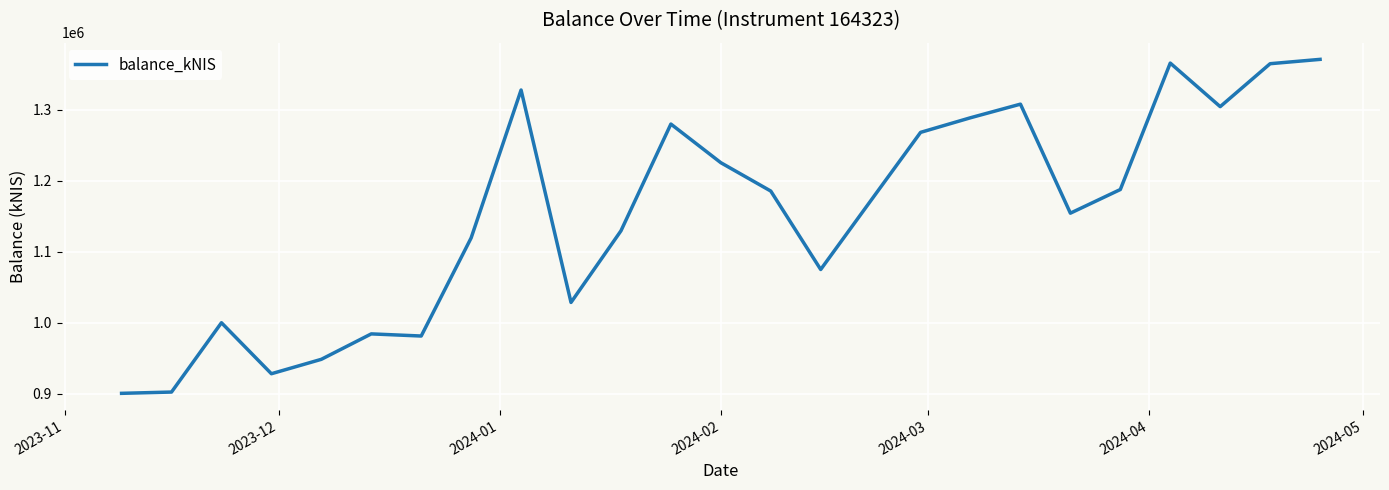

What is the maximum value shown in the chart?

1371277.4